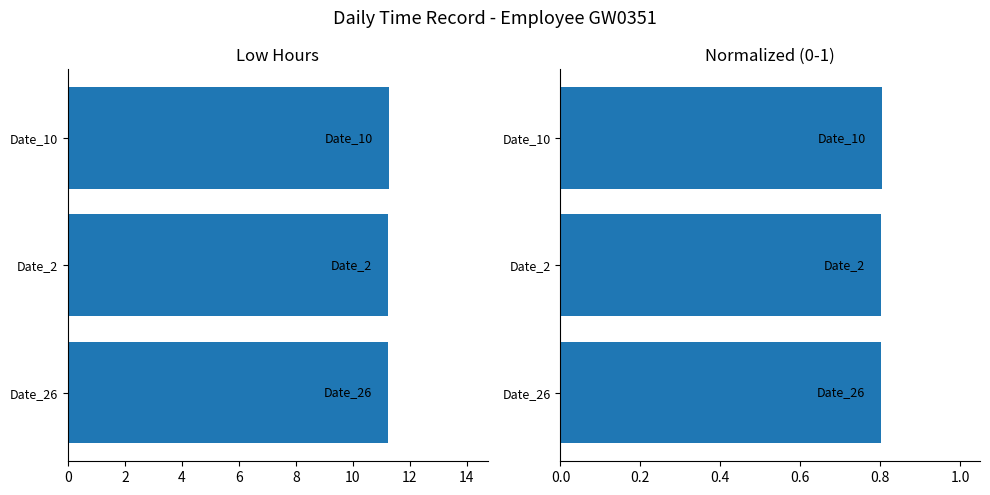

What is the difference between the highest and lowest values at Date_26?

10.4